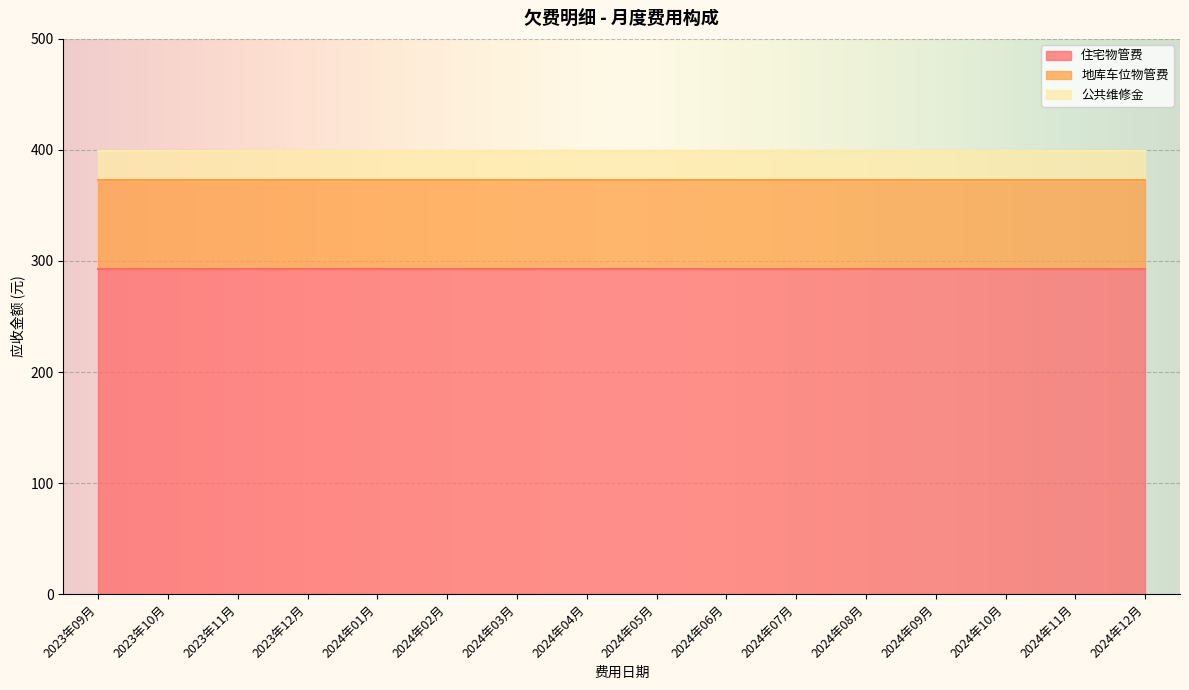

What is the average value of the 住宅物管费 series?

292.8